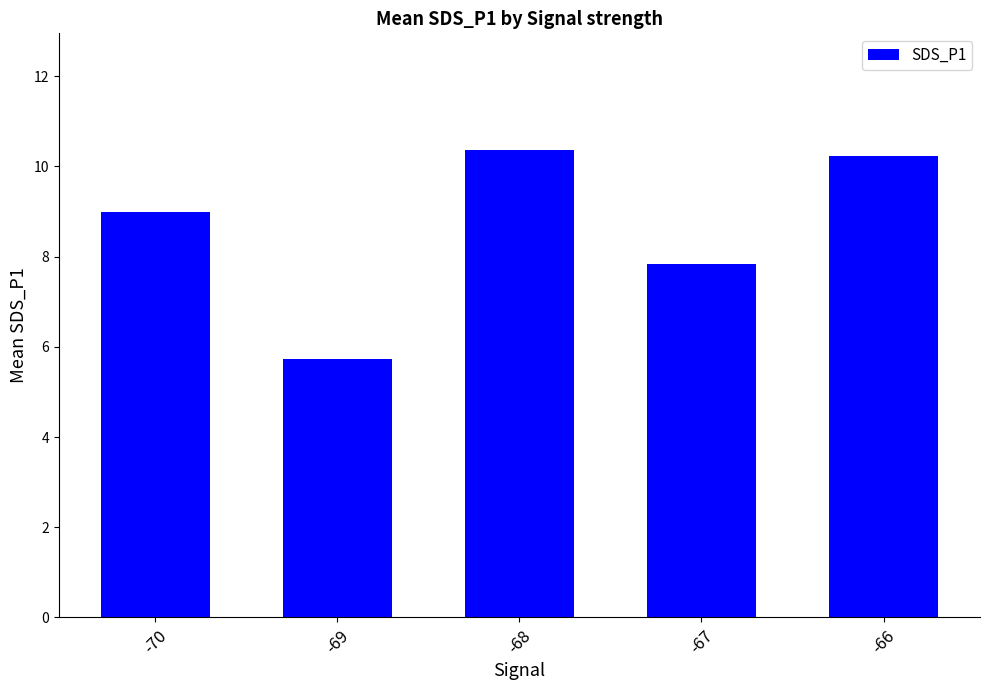

Reading right to left, list all the values displayed in this chart.

-66=10.2	-67=7.8	-68=10.4	-69=5.7	-70=9.0